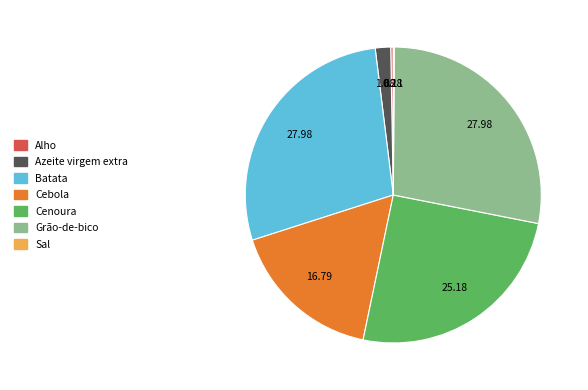

Is it true that Grão-de-bico is 28% of the pie?

True